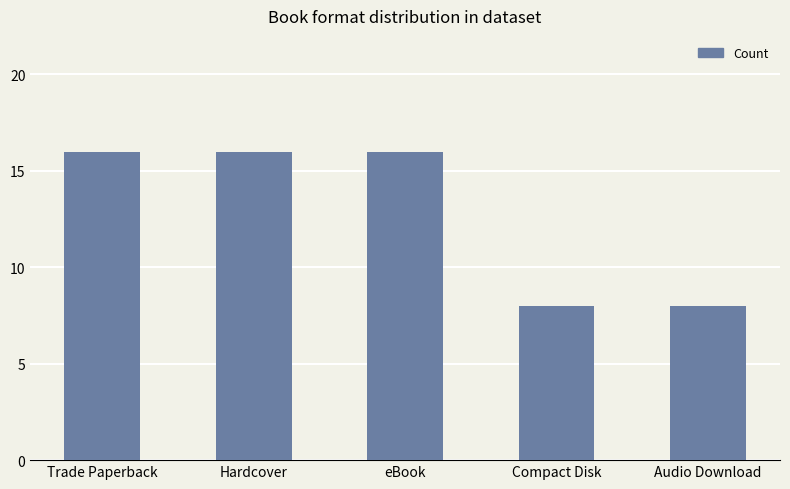

Reading left to right, extract all data points from this chart.

Trade Paperback=16	Hardcover=16	eBook=16	Compact Disk=8	Audio Download=8